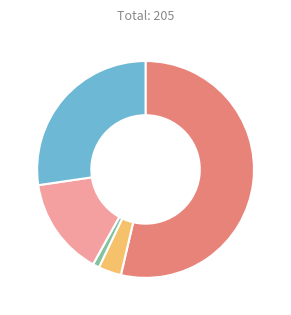

Does any single category account for the majority?

Yes